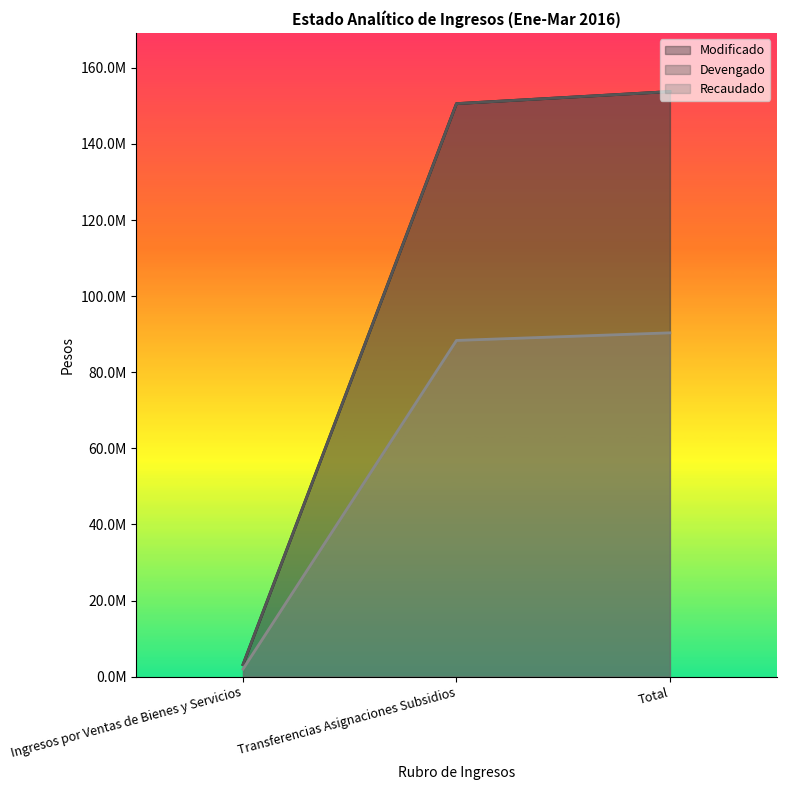

What position from the left is Ingresos por Ventas de Bienes y Servicios?

1